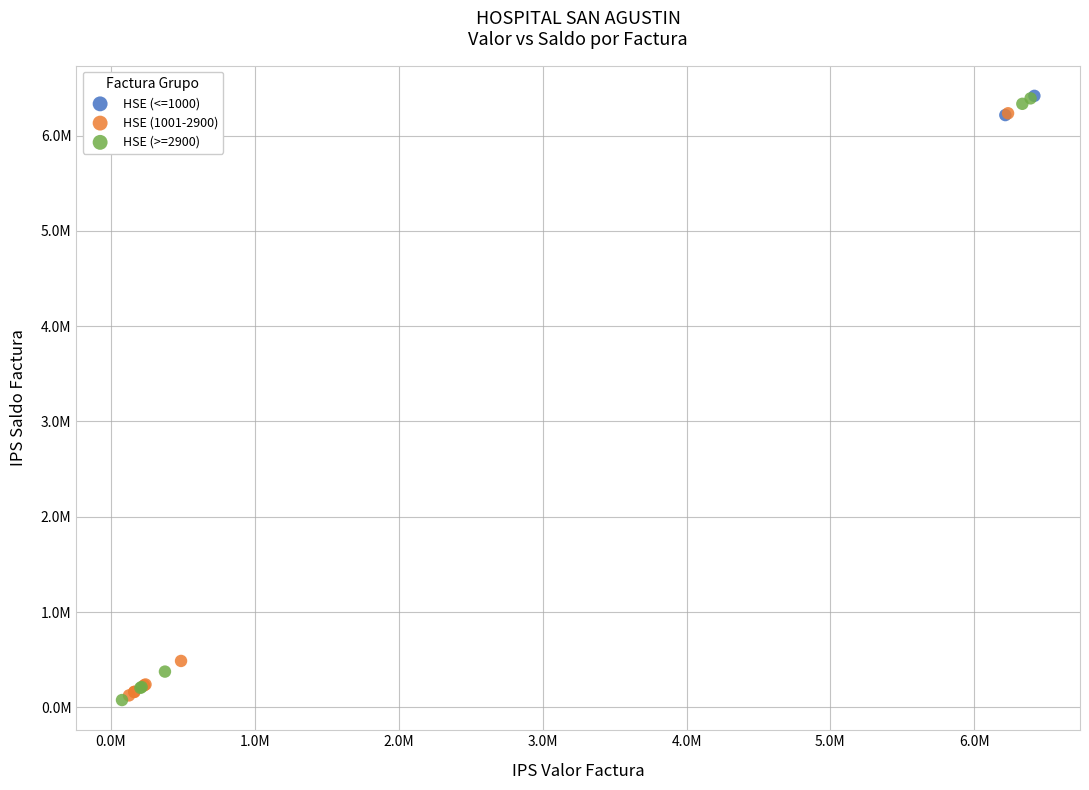

What are all the series names shown in the legend?

HSE (<=1000), HSE (1001-2900), HSE (>=2900)